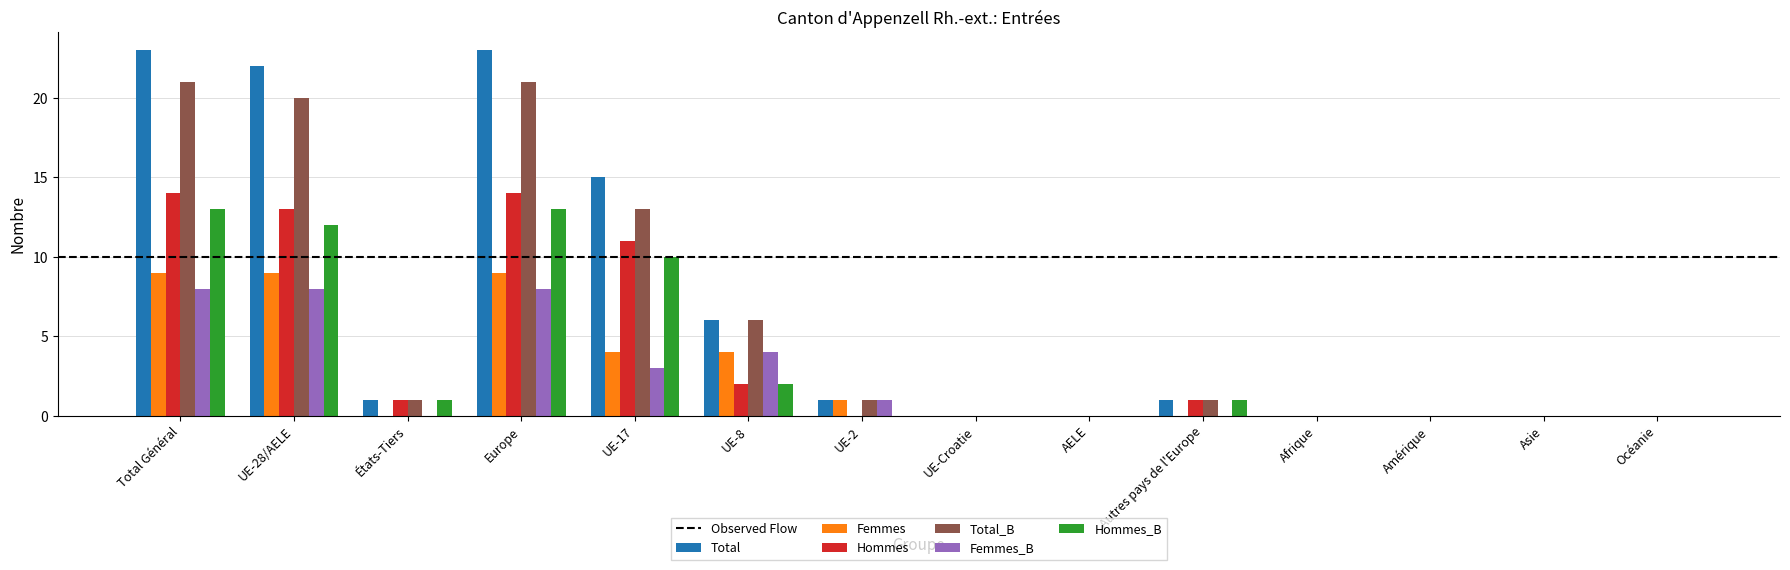

The value of Total at Europe is 5. True or false?

False